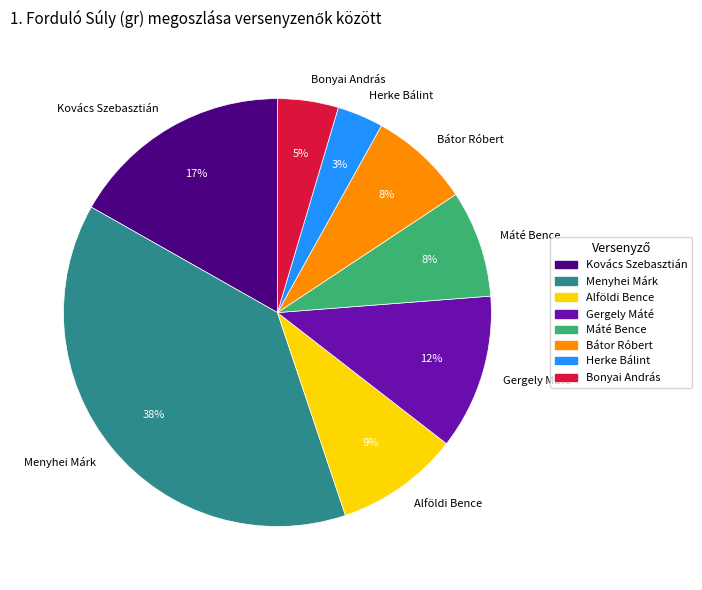

The Menyhei Márk slice represents 38% of the pie. True or false?

True